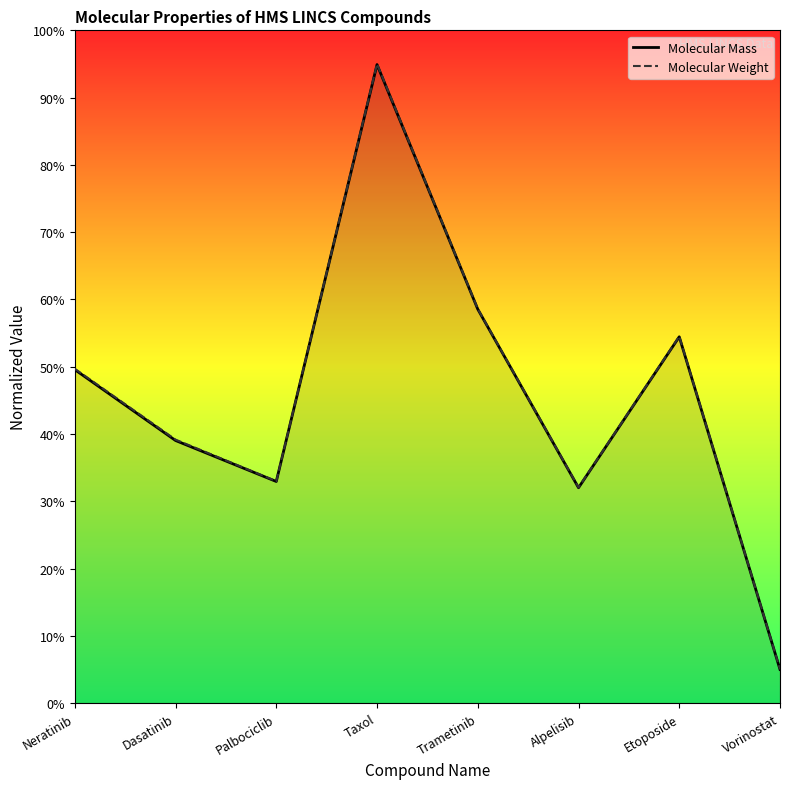

Which series has the widest spread of values?

Molecular Weight